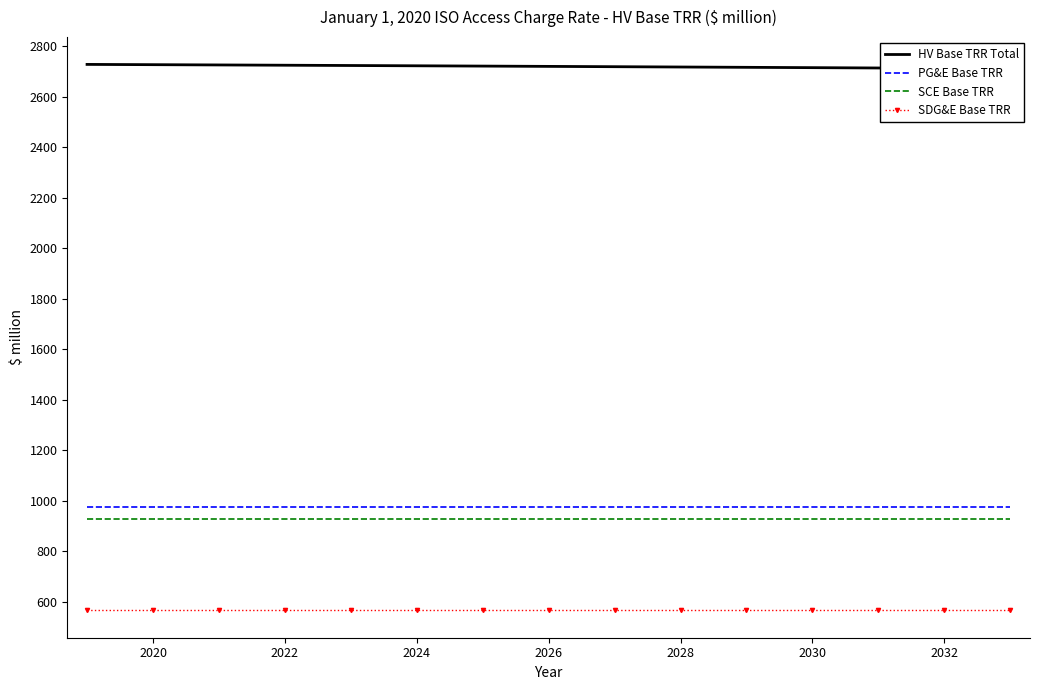

What is the average value of the HV Base TRR Total series?

2719.5